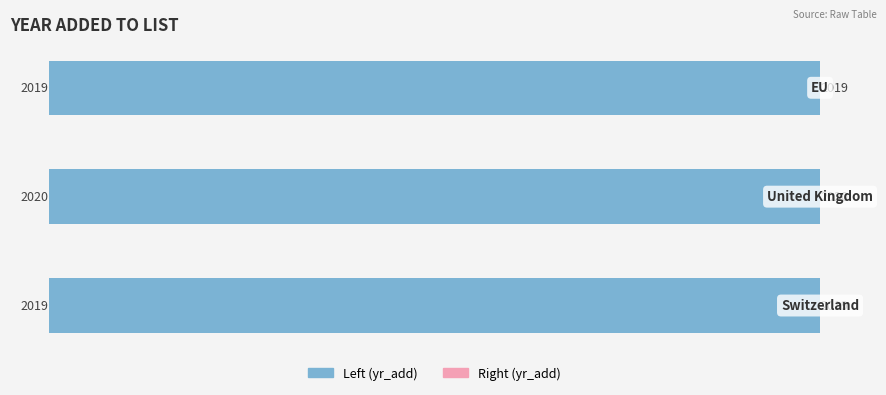

List the series in order of their peak value, lowest first.

yr_add (left), yr_add (right)